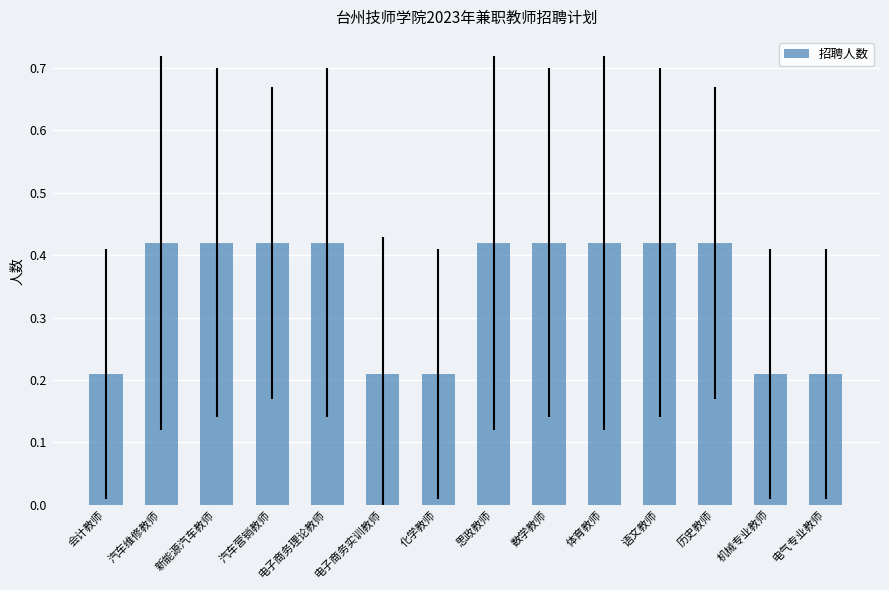

Is it true that the value at 电气专业教师 is 0.3?

False